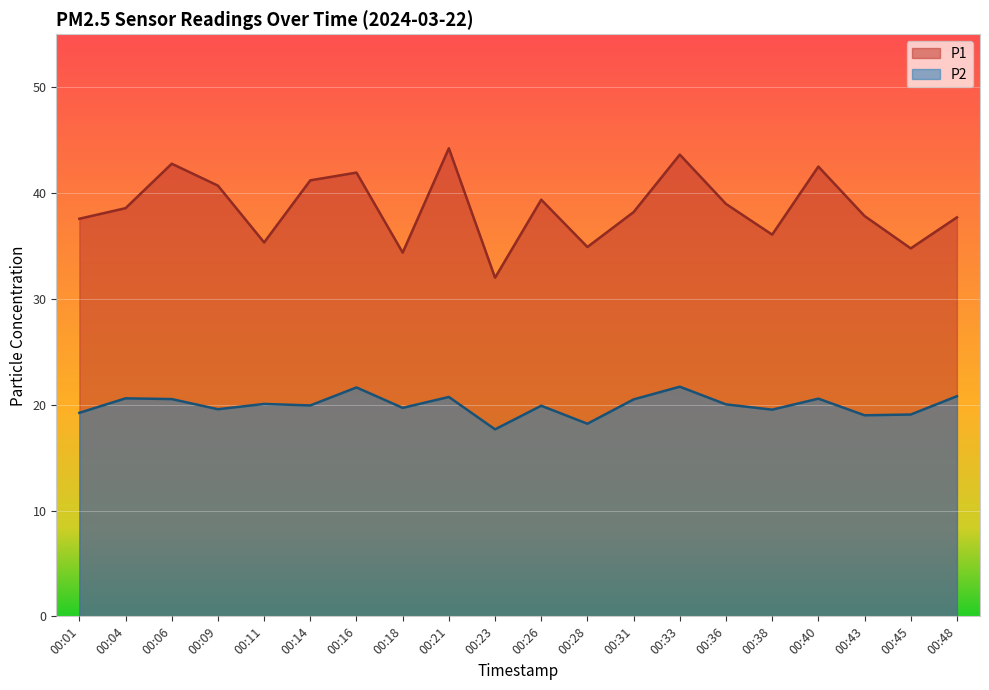

The P1 series shows 21.1 at 00:14. True or false?

False